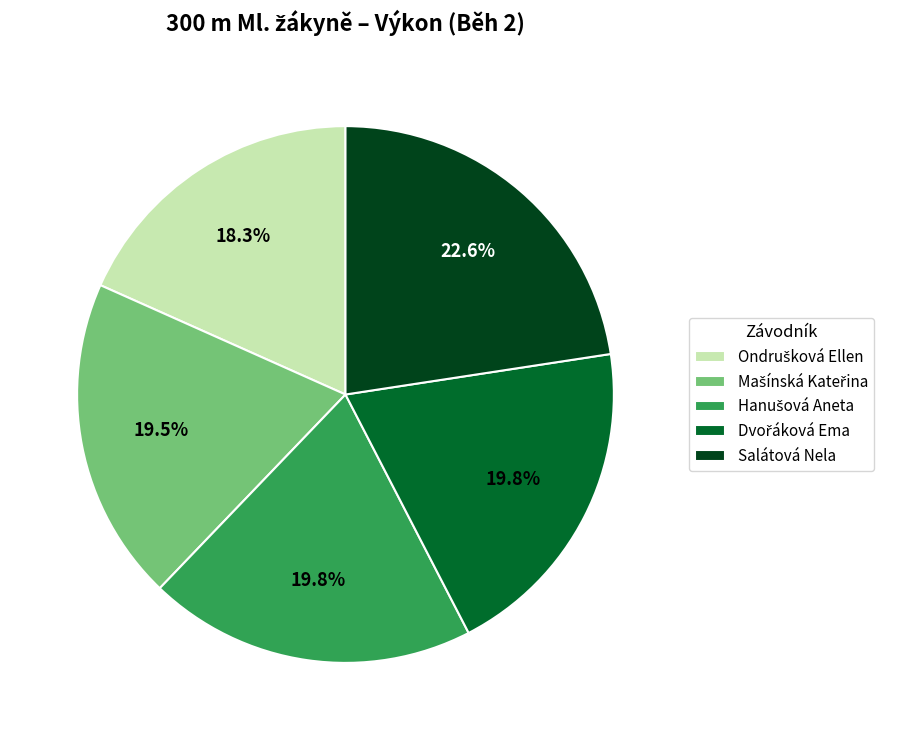

The Salátová Nela slice represents 35% of the pie. True or false?

False